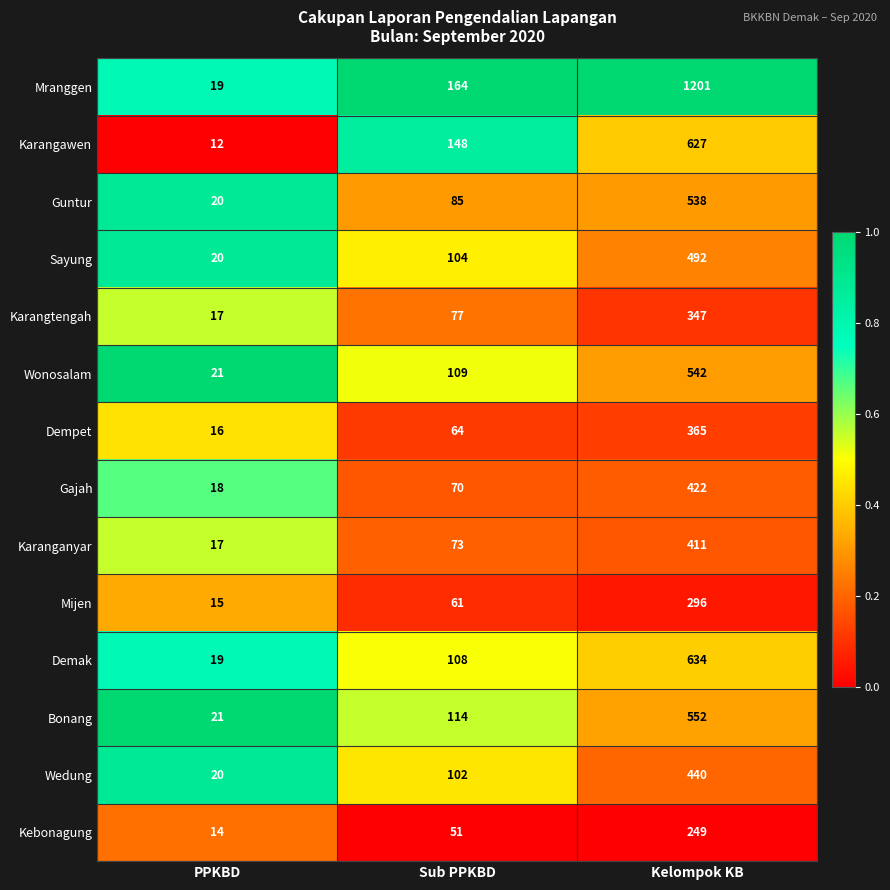

Rank the series at Sub PPKBD from highest to lowest value.

Mranggen, Karangawen, Bonang, Wonosalam, Demak, Sayung, Wedung, Guntur, Karangtengah, Karanganyar, Gajah, Dempet, Mijen, Kebonagung